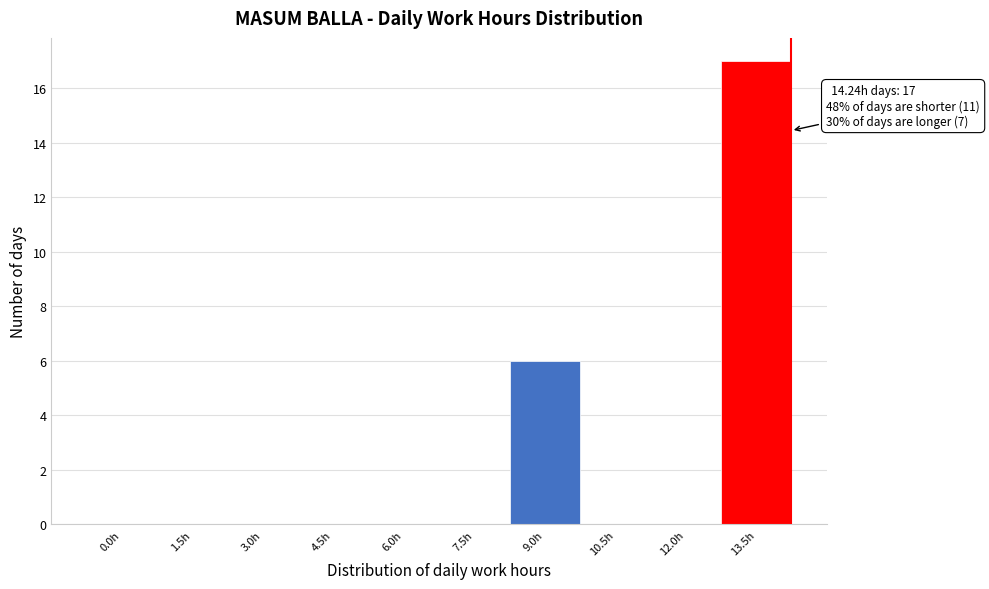

Reading left to right, what are all the values shown in this chart?

0.0h=0	1.5h=0	3.0h=0	4.5h=0	6.0h=0	7.5h=0	9.0h=6	10.5h=0	12.0h=0	13.5h=17